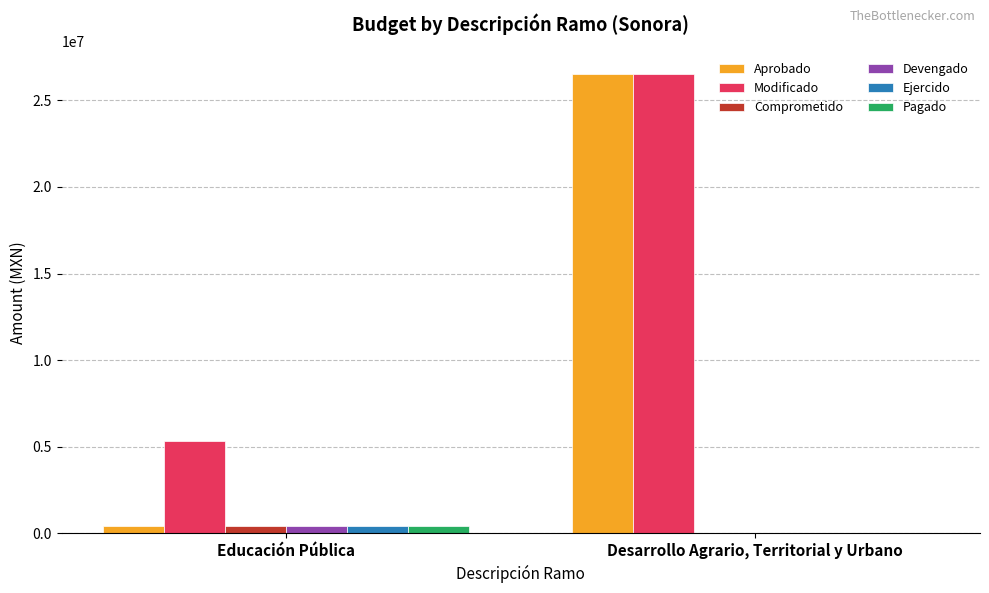

Which series changed the most between Educación Pública and Desarrollo Agrario, Territorial y Urbano?

Aprobado